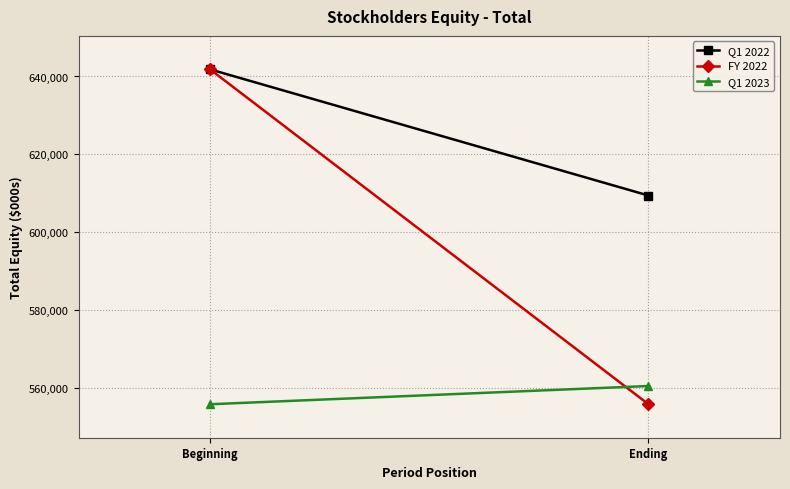

At which category does the chart reach its peak across all series?

Beginning